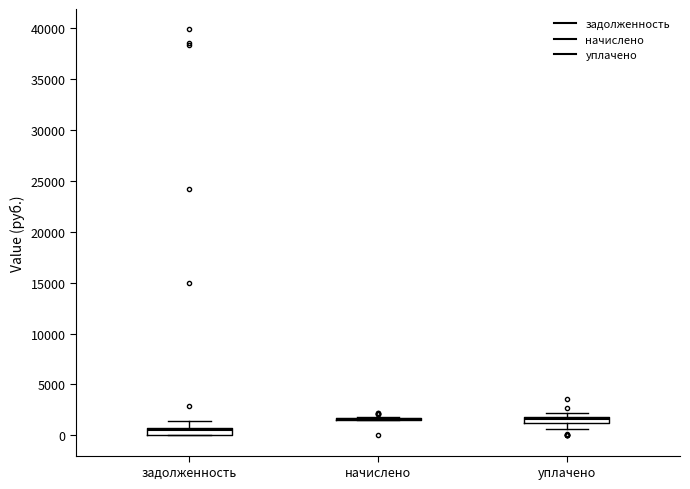

Where is the upper edge of the box for уплачено on the y-axis? The values are not printed on the chart, so give them approximately, as read against the axis.

2000